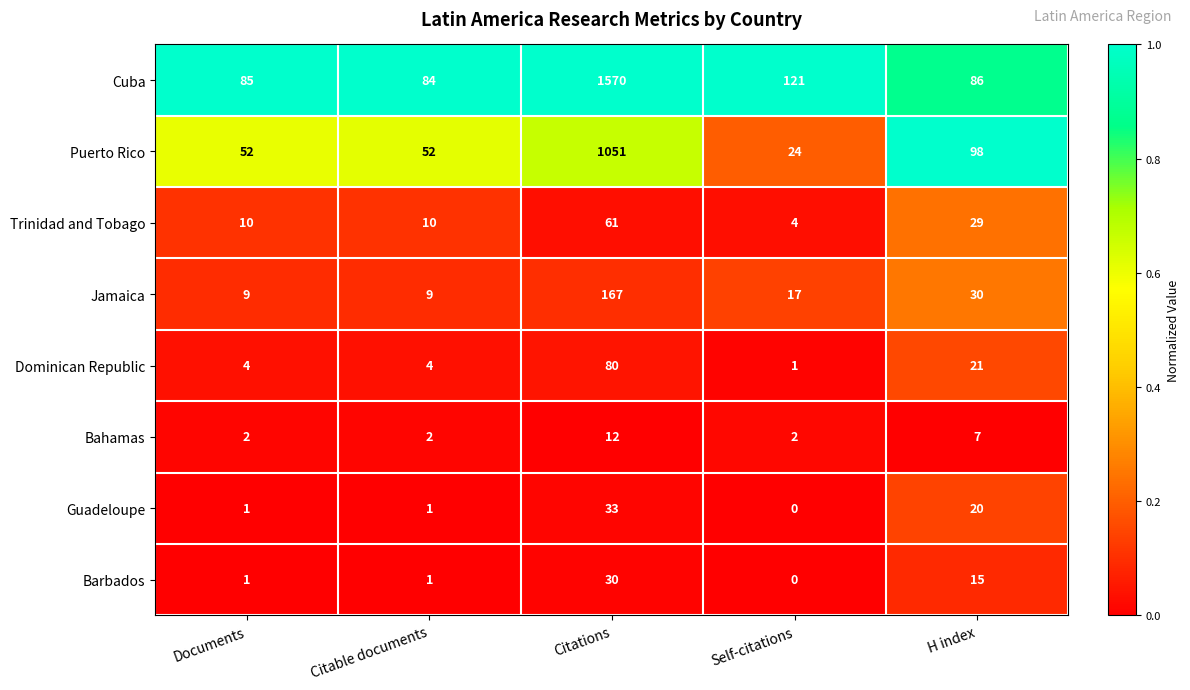

At which category does the chart reach its minimum across all series?

Self-citations